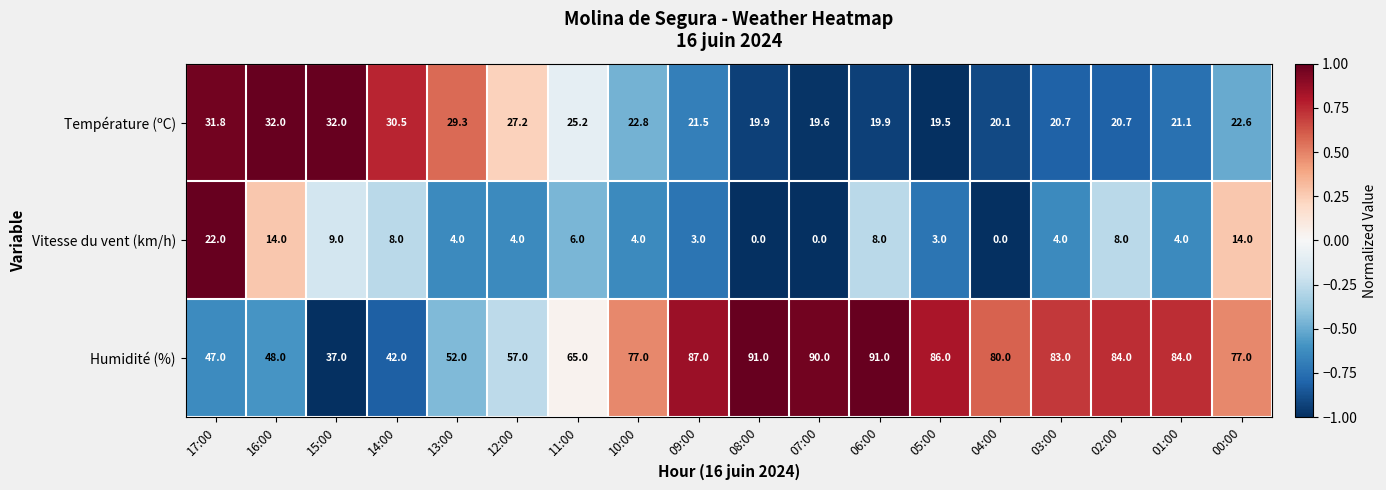

The value of Humidité (%) at 05:00 is 41.8. True or false?

False